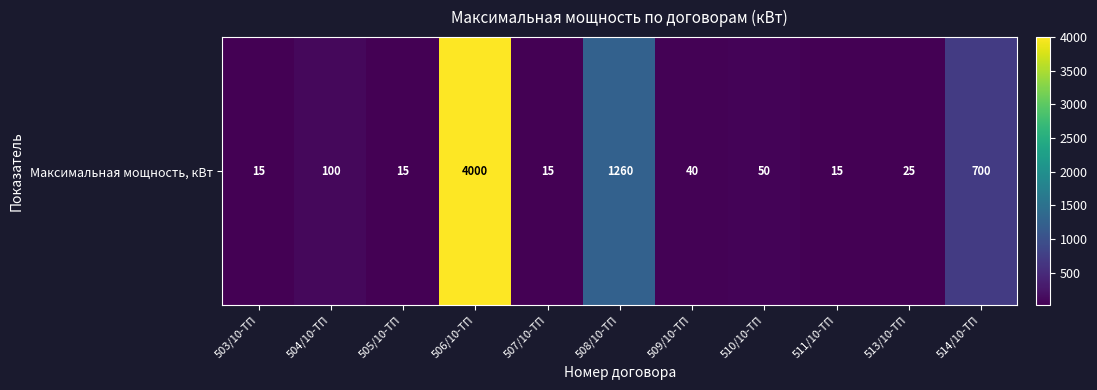

What is the greatest value displayed?

4000